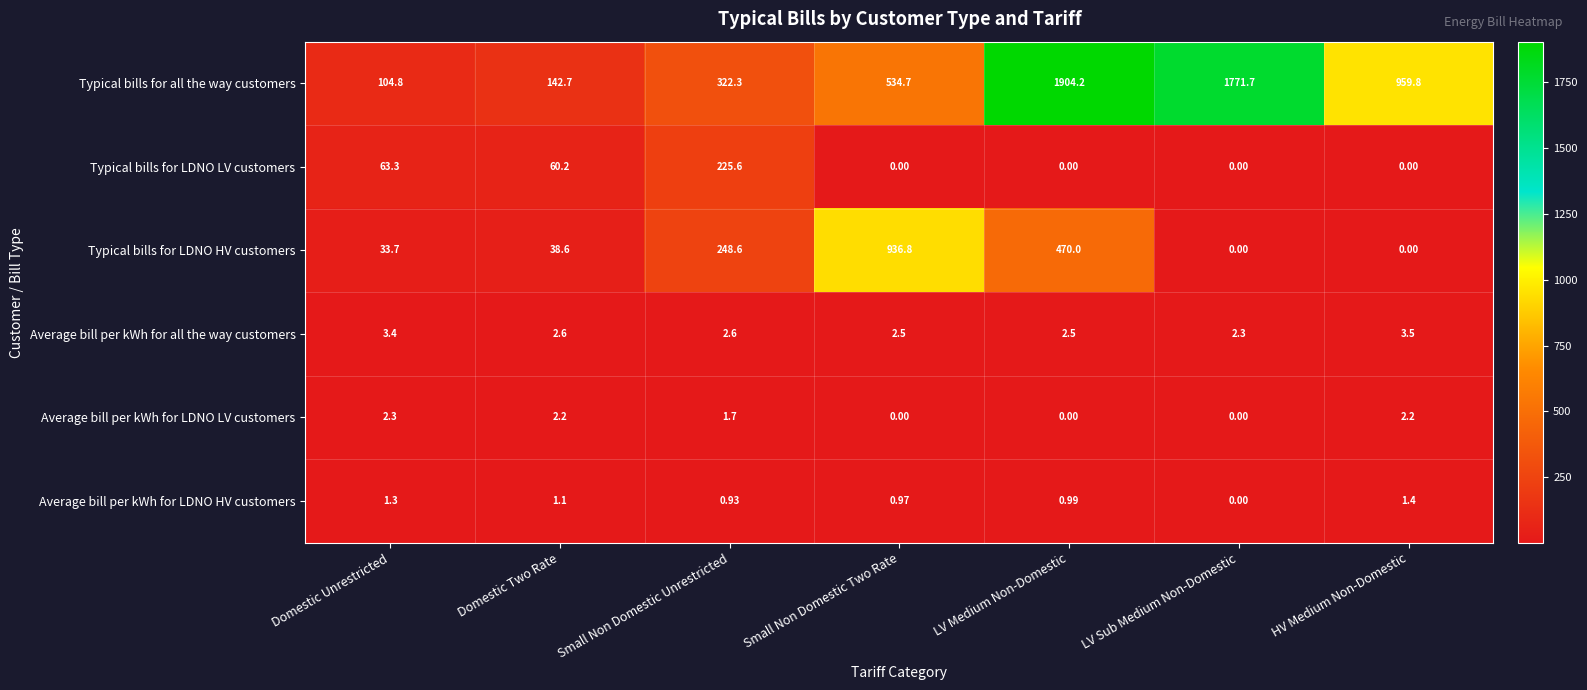

Which series has the largest total across all categories?

row_0